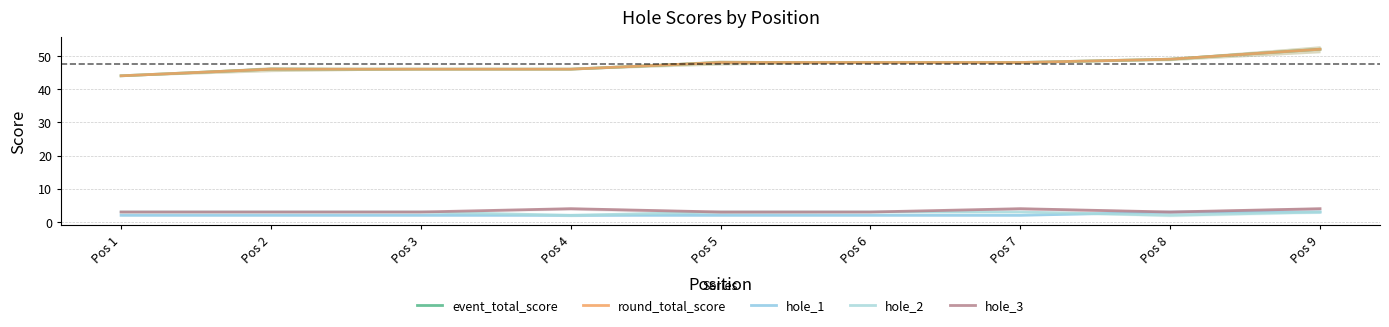

True or false: hole_2 has a value of 3 at Pos 9.

True